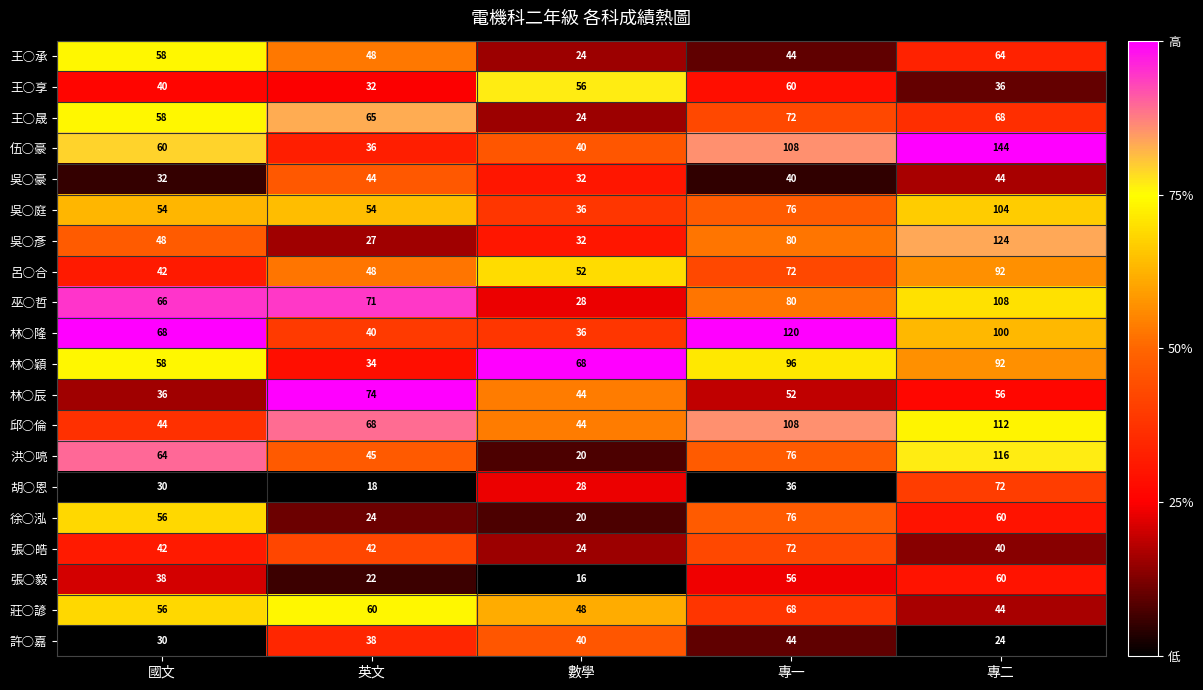

Which series has the largest total across all categories?

伍○豪